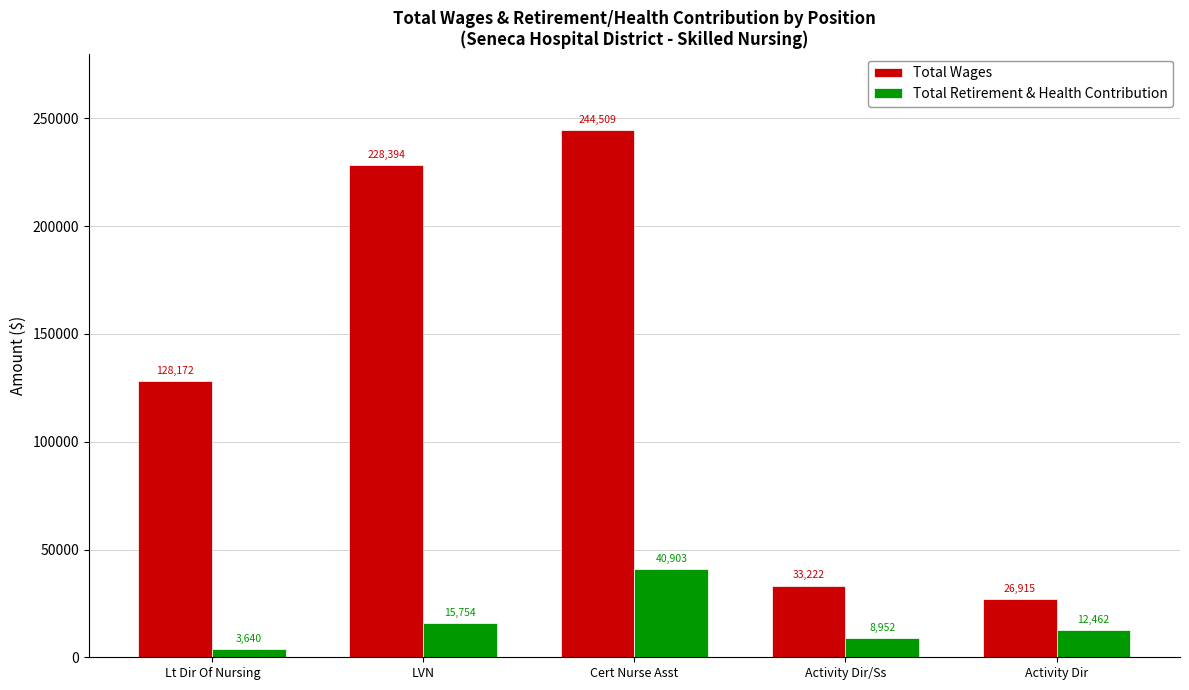

Where does the Total Retirement & Health Contribution series first go above 12462?

LVN